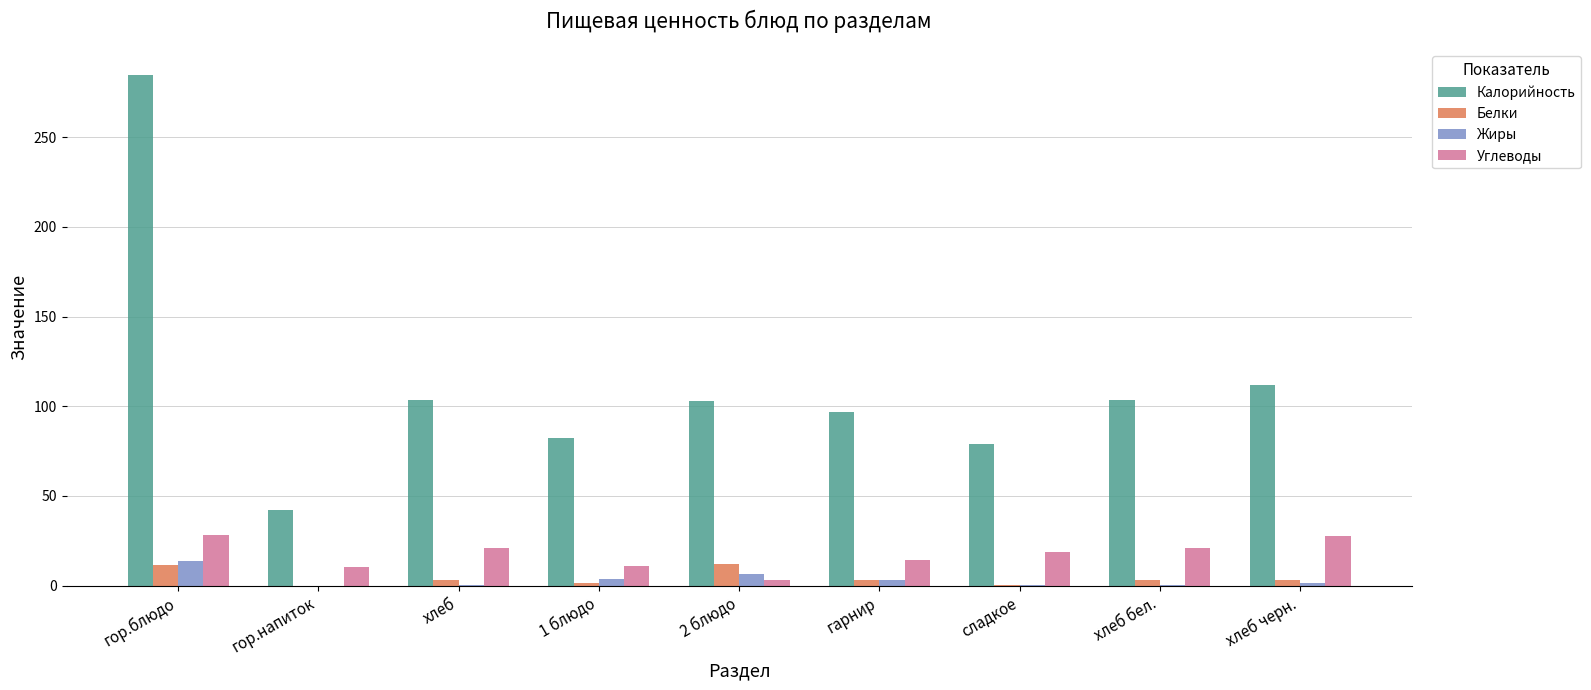

What are all the series names shown in the legend?

Калорийность, Белки, Жиры, Углеводы